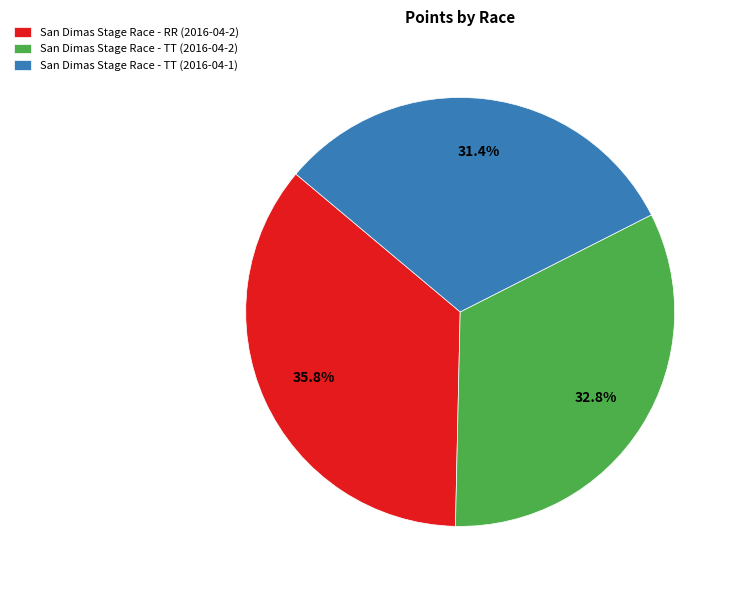

To the nearest percent, what is the combined percentage of San Dimas Stage Race - TT (2016-04-2) and San Dimas Stage Race - TT (2016-04-1)?

64%